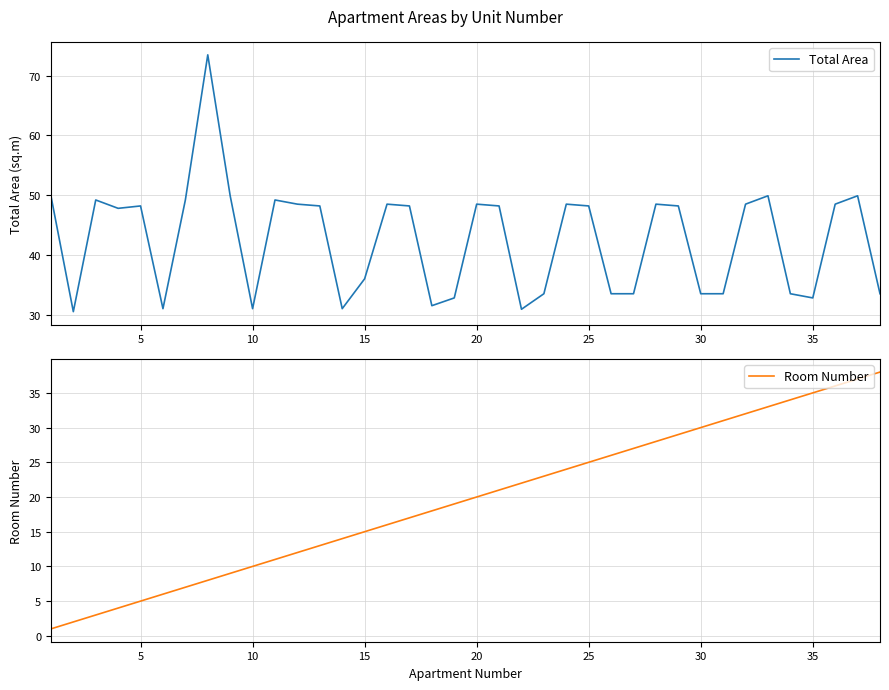

What are all the series names shown in the legend?

Total Area, Room Number